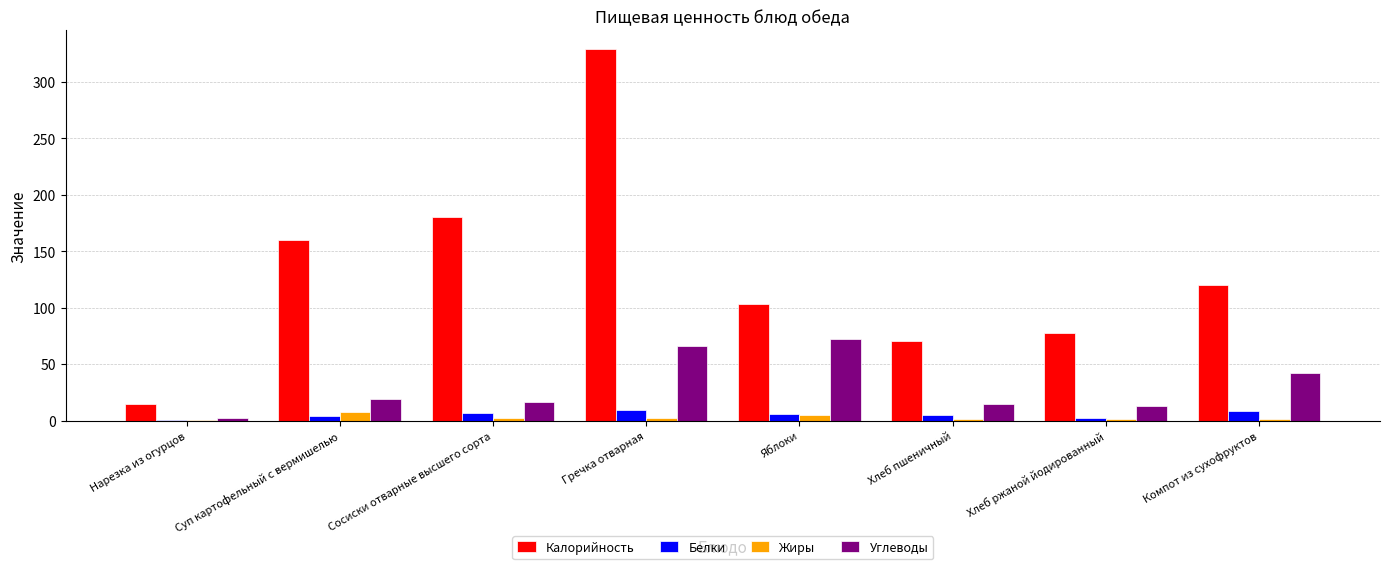

Count the number of categories in the chart.

8